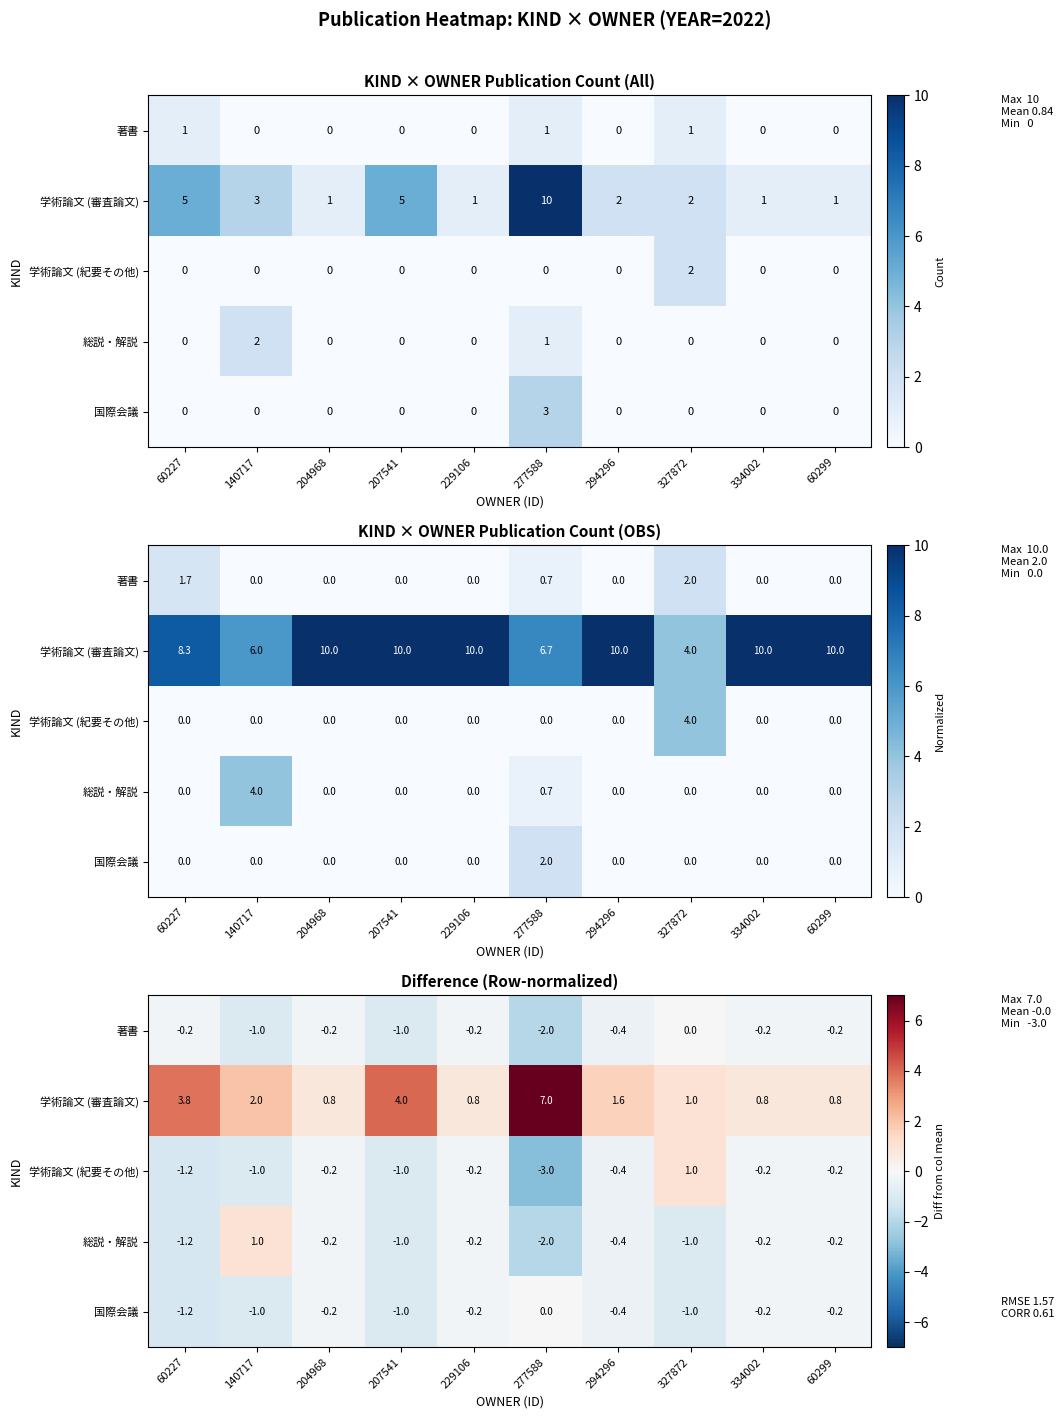

How many data points in 国際会議 are less than 0?

9